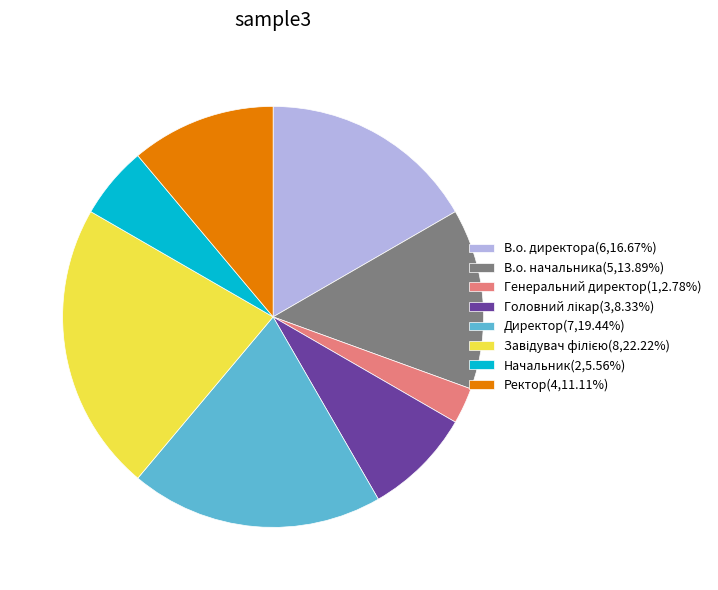

Is Директор(7,19.44%) the majority of the pie?

No